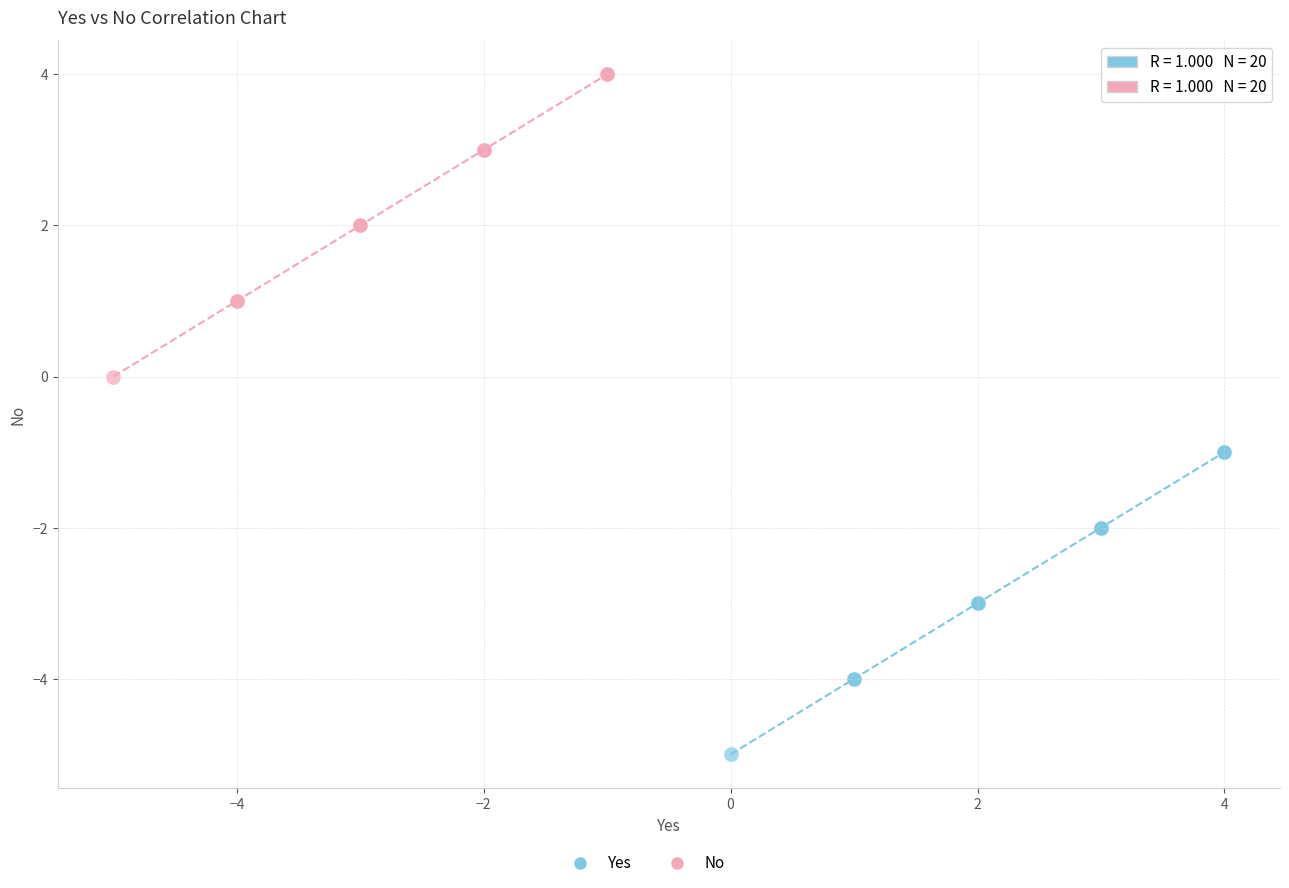

Which series contains the highest Y value?

No